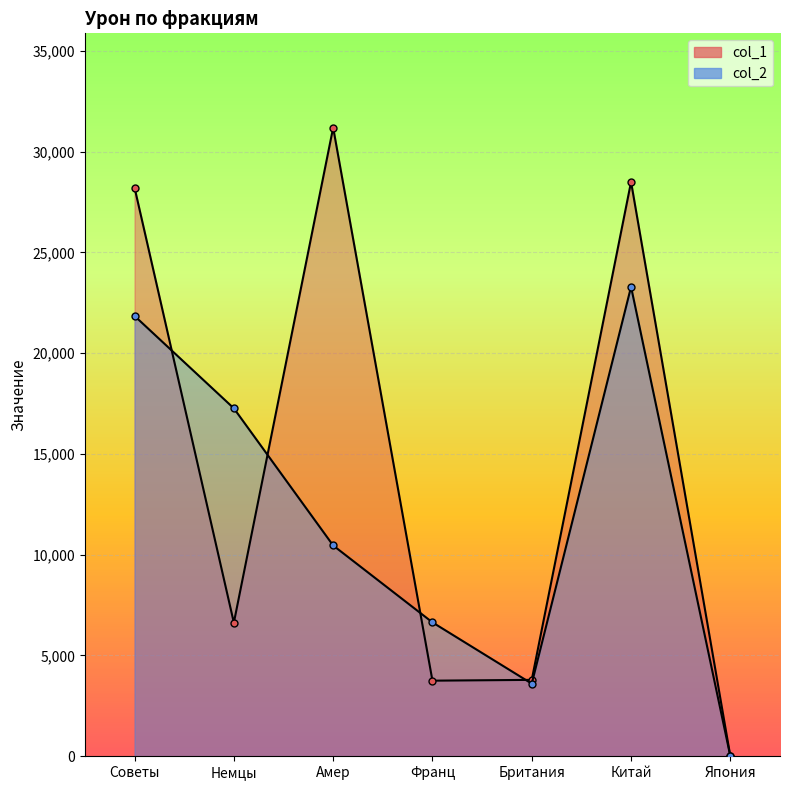

What position from the left is Немцы?

2